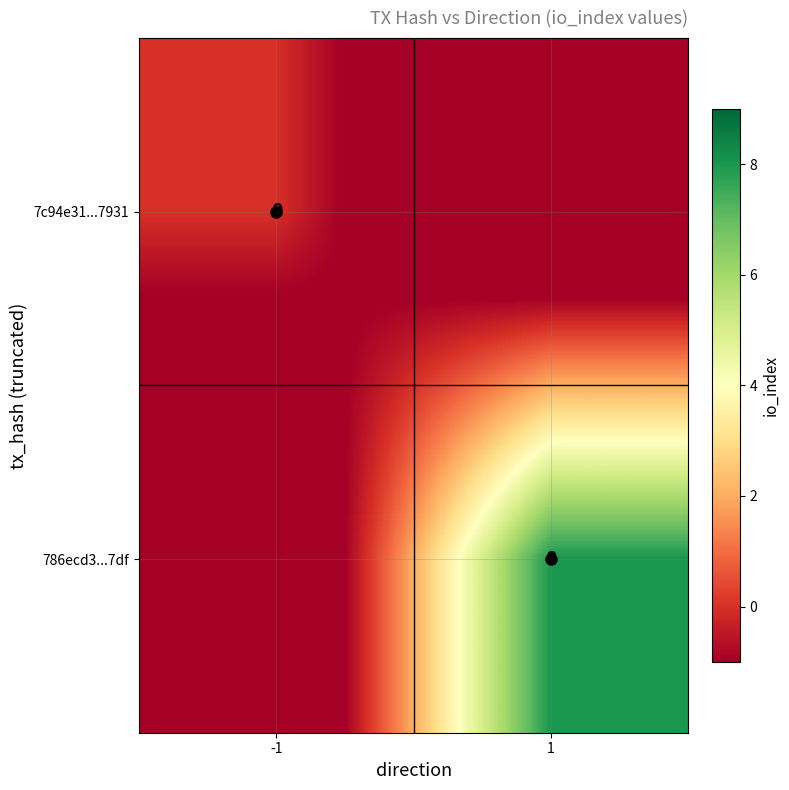

Is the value of 7c94e31...7931 at -1 greater than the value of 786ecd3...7df at 1?

No